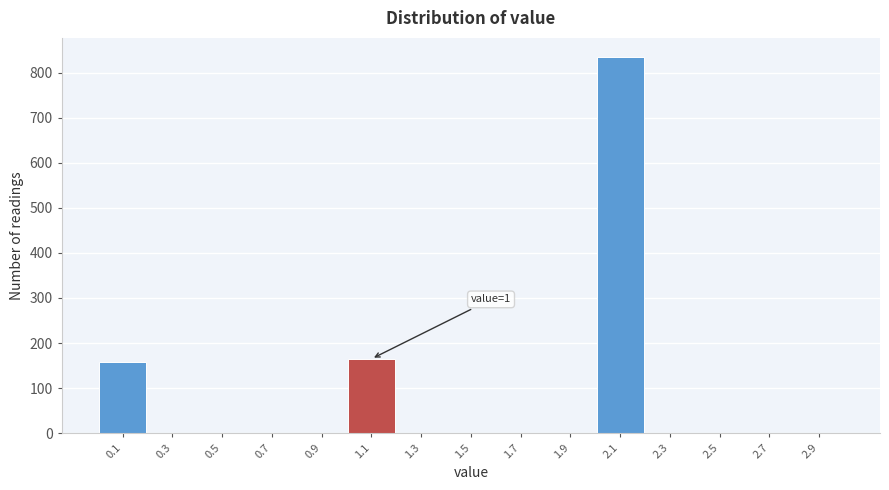

Reading left to right, list all the values displayed in this chart.

0.1=159	0.3=0	0.5=0	0.7=0	0.9=0	1.1=165	1.3=0	1.5=0	1.7=0	1.9=0	2.1=835	2.3=0	2.5=0	2.7=0	2.9=0